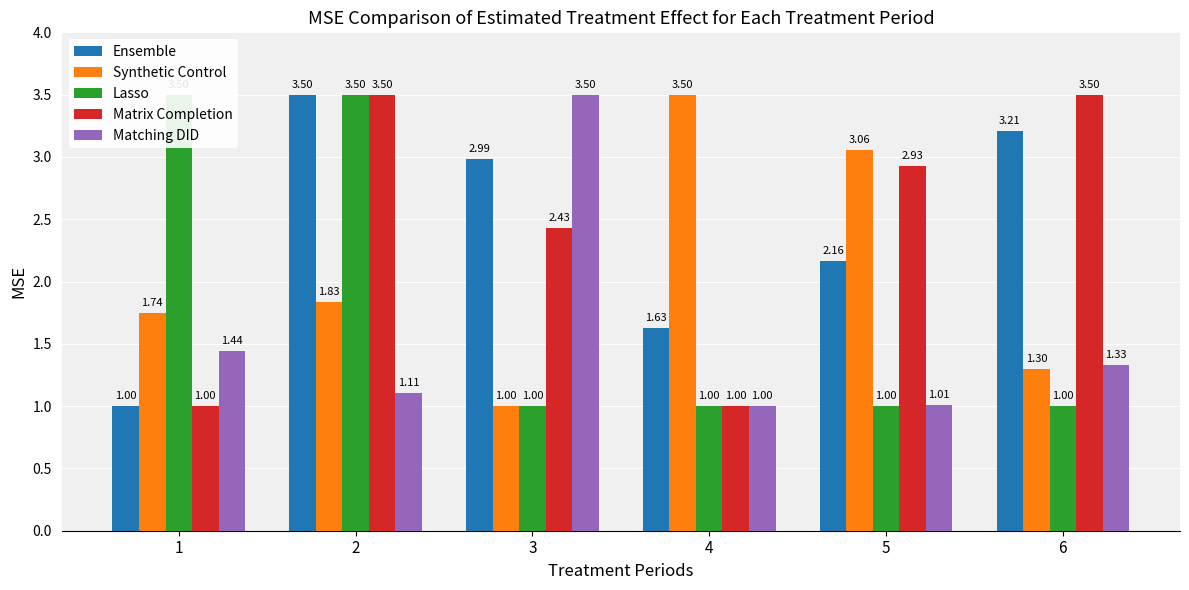

Is the value of Matrix Completion at 1 greater than the value of Synthetic Control at 6?

No